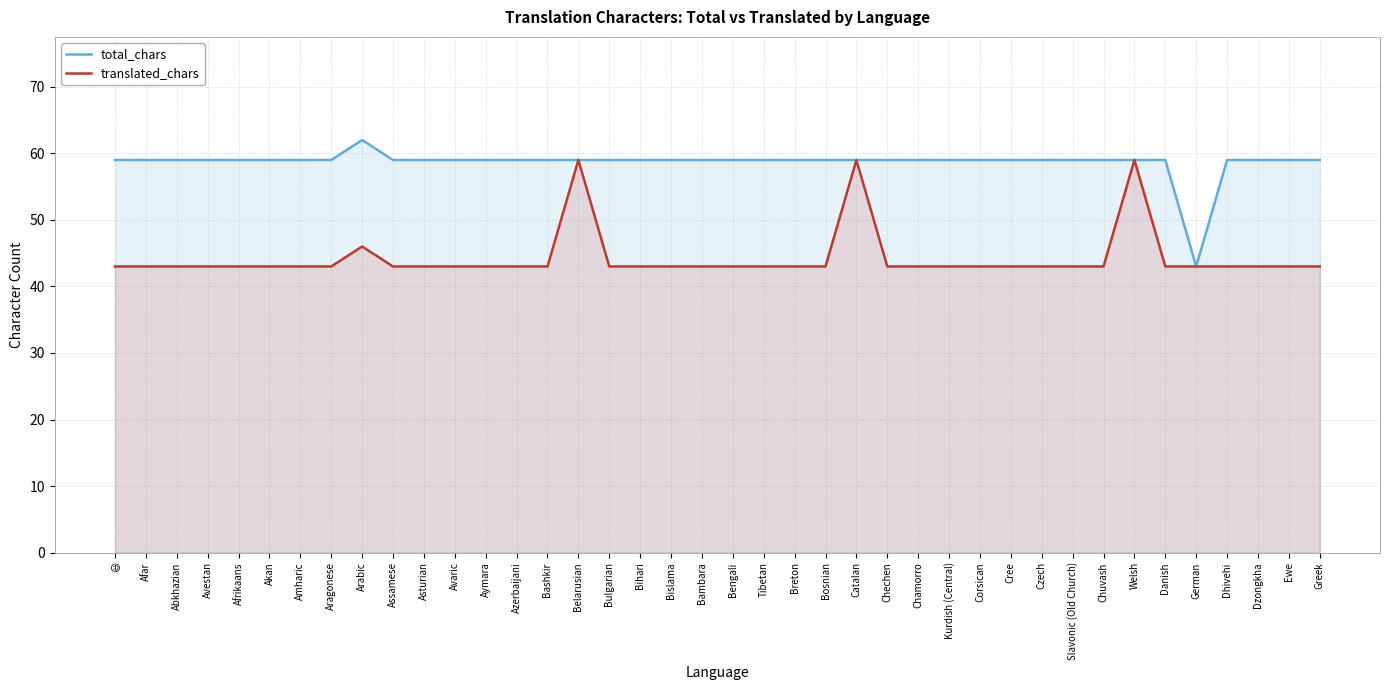

What position from the right is Bulgarian?

24